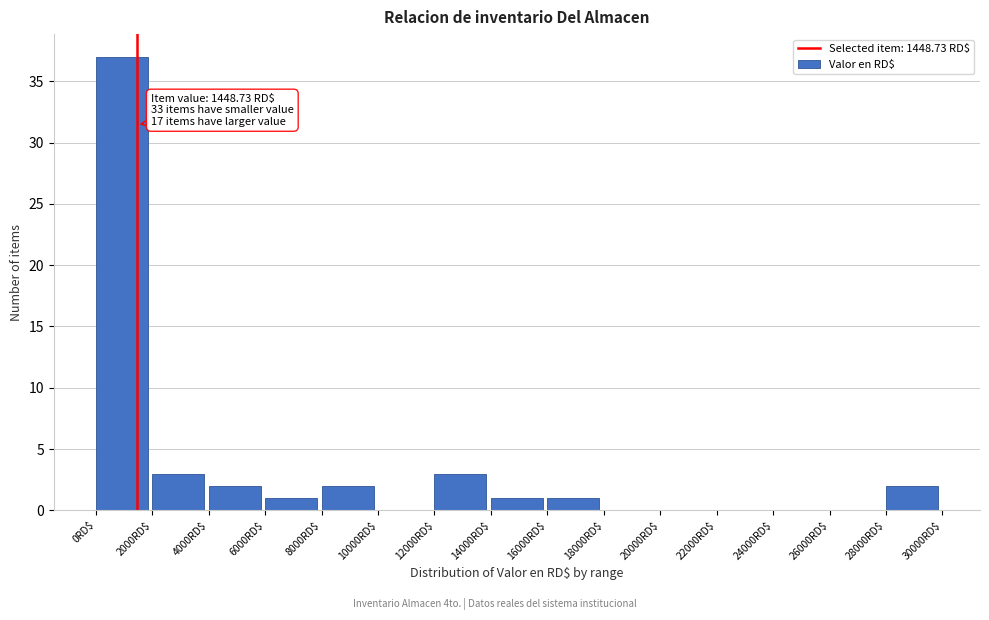

Which range on the x-axis has the tallest bar?

0 to 2000